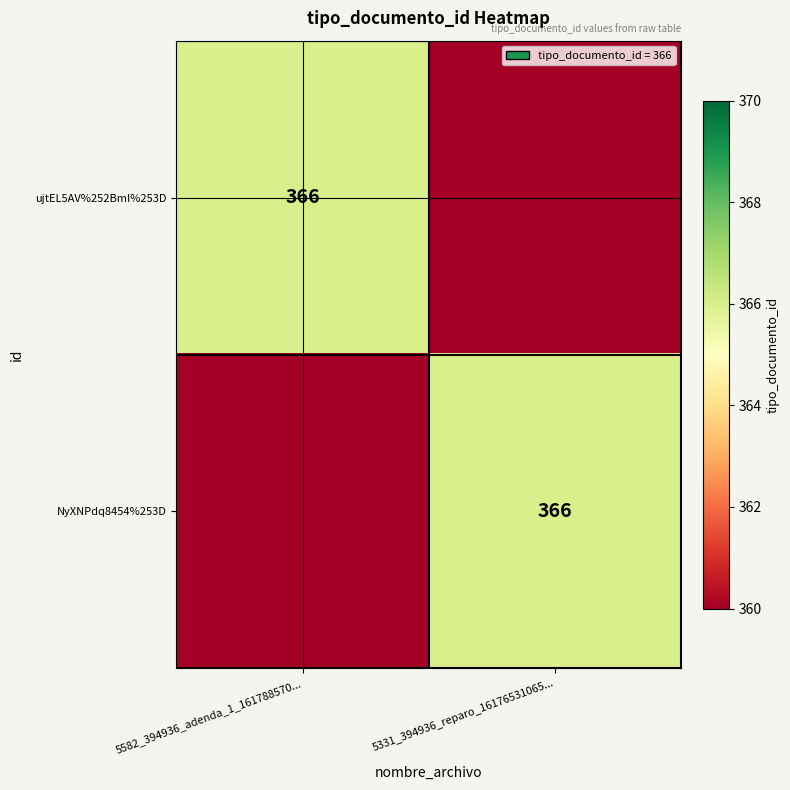

The value of NyXNPdq8454%253D at 5331_394936_reparo_16176531065... is 366. True or false?

True